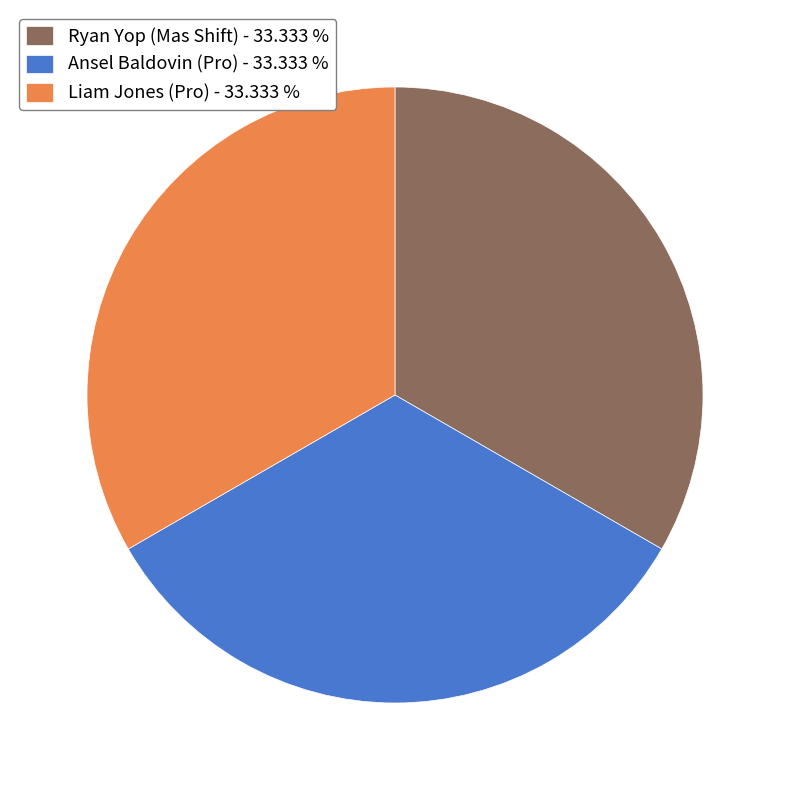

How many segments does this pie chart have?

3